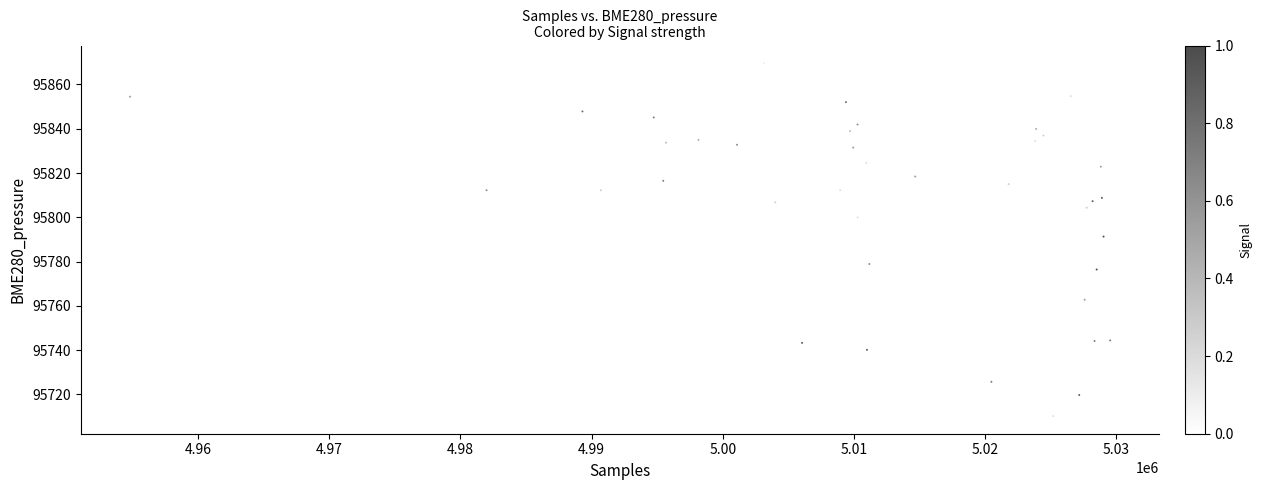

What Y value in the scatter plot is closest to 95789?

95791.3